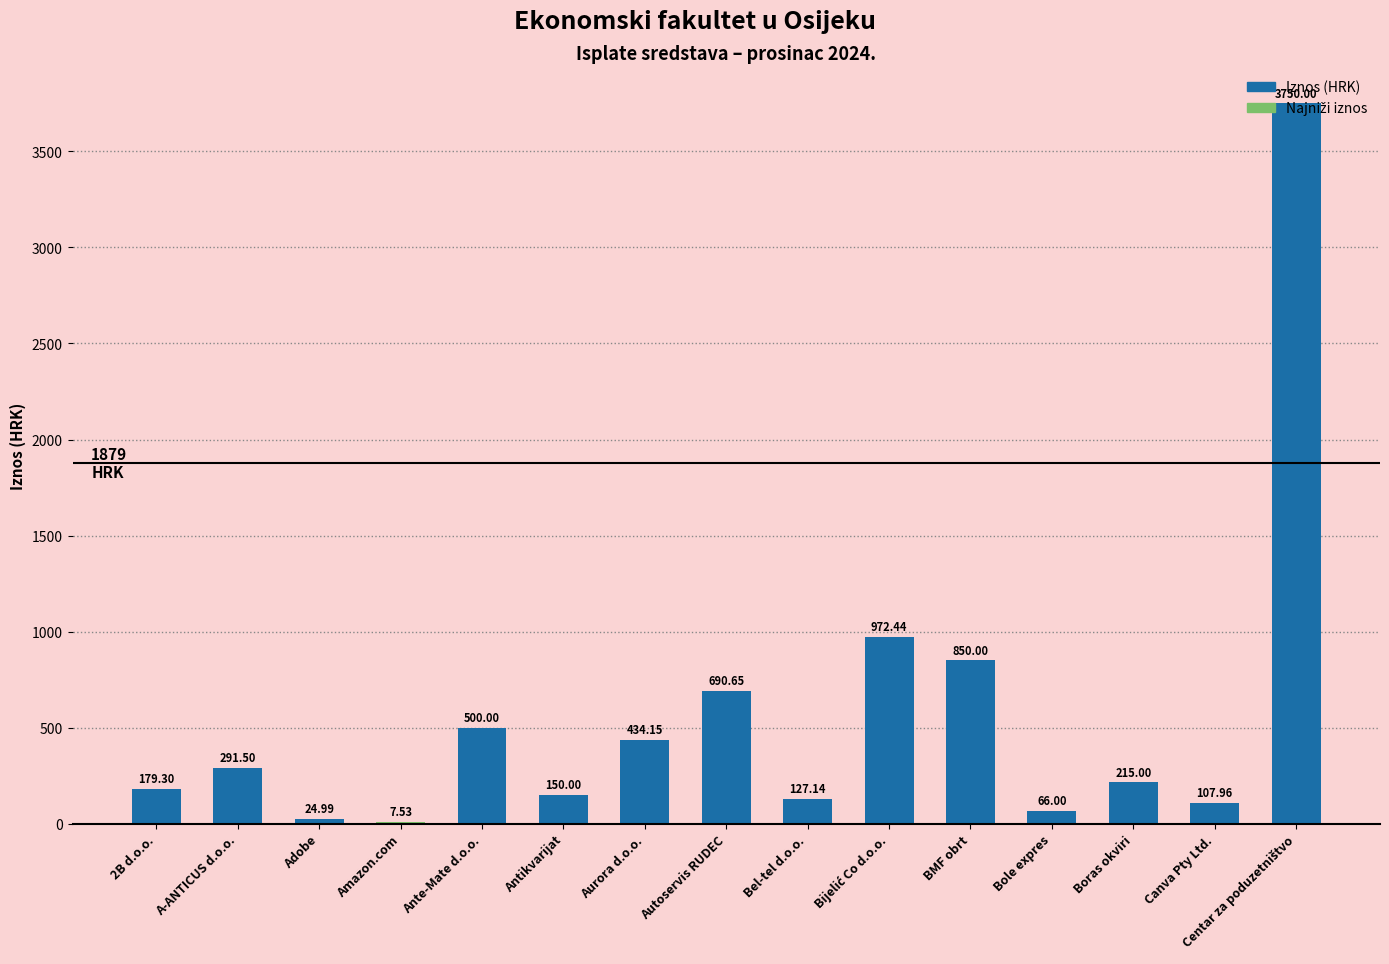

Where does the data first go above 215?

A-ANTICUS d.o.o.